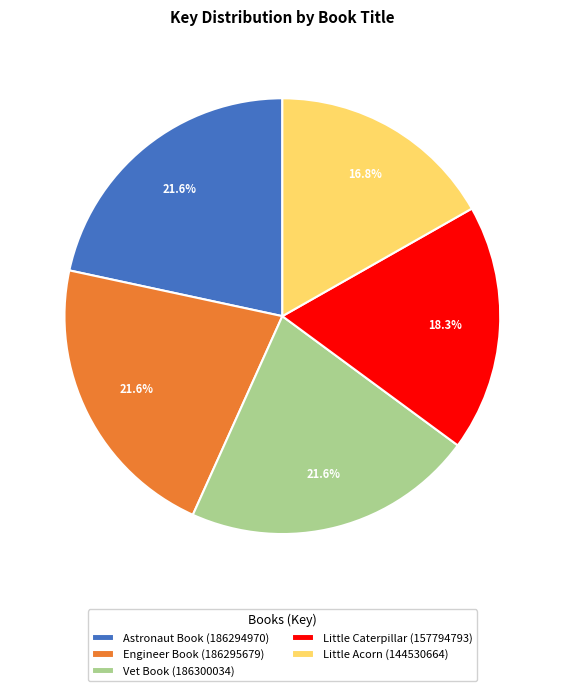

Does Little Caterpillar (157794793) account for over 50% of the chart?

No